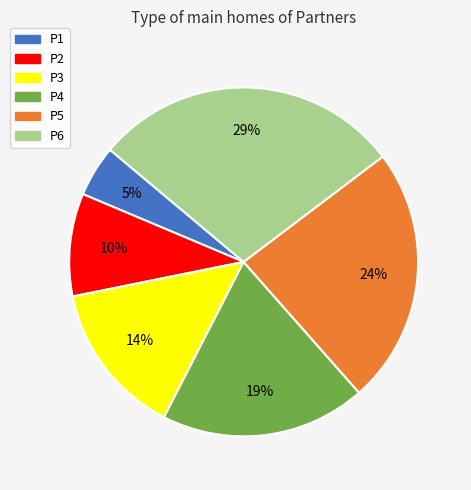

Which has a higher value, P5 or P2?

P5